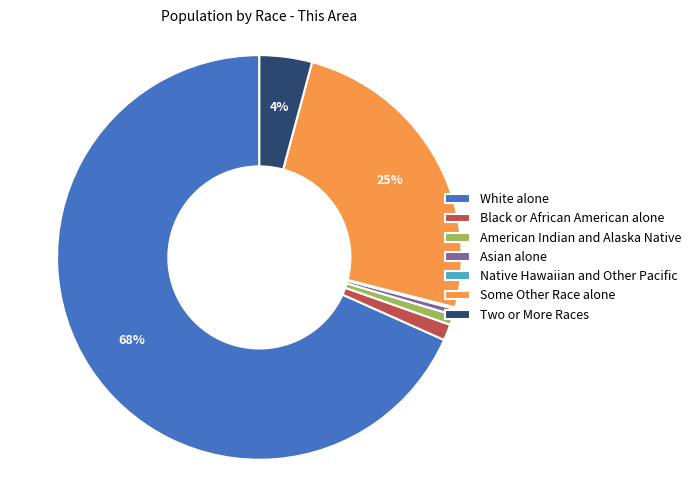

Which category accounts for the majority?

White alone